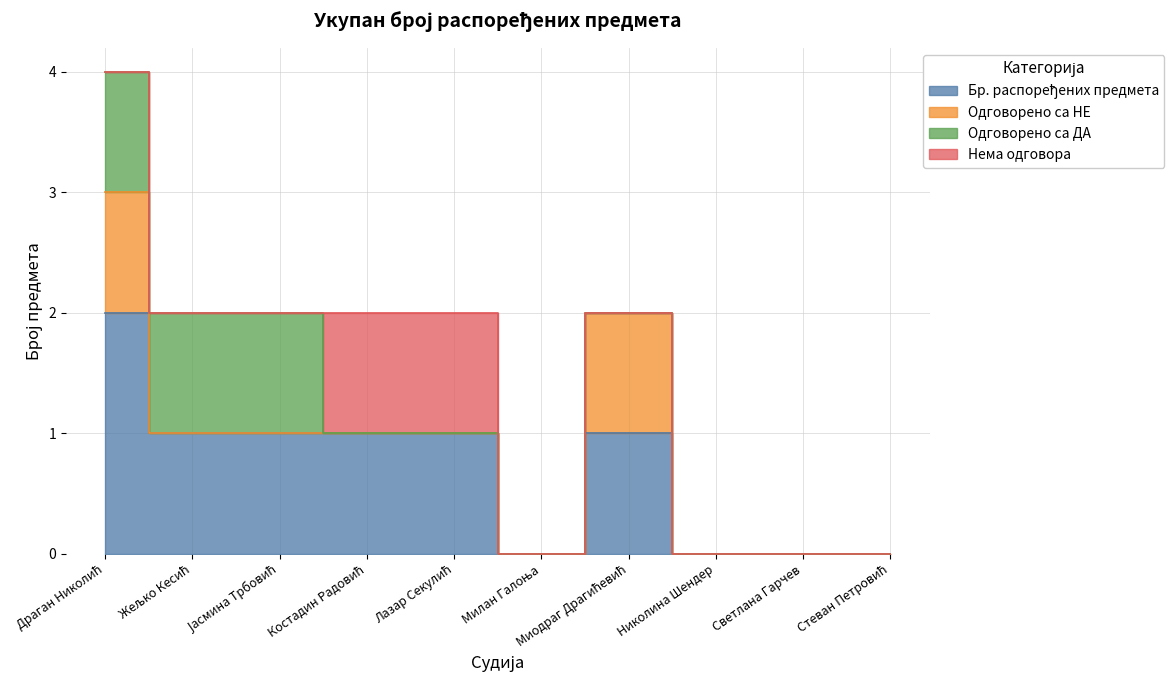

Rank the series by their maximum value, from lowest to highest.

Одговорено са НЕ, Одговорено са ДА, Нема одговора, Бр. распоређених предмета